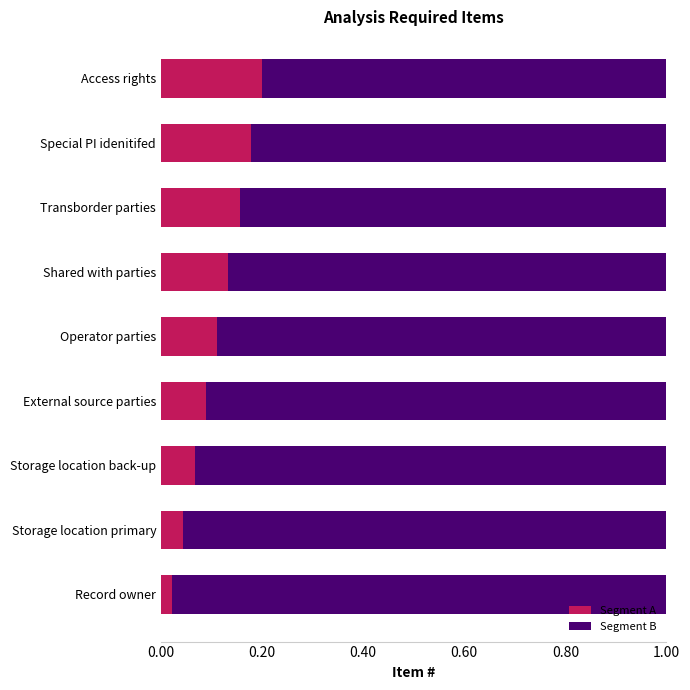

How many Segment A values are between 0 and 1?

9